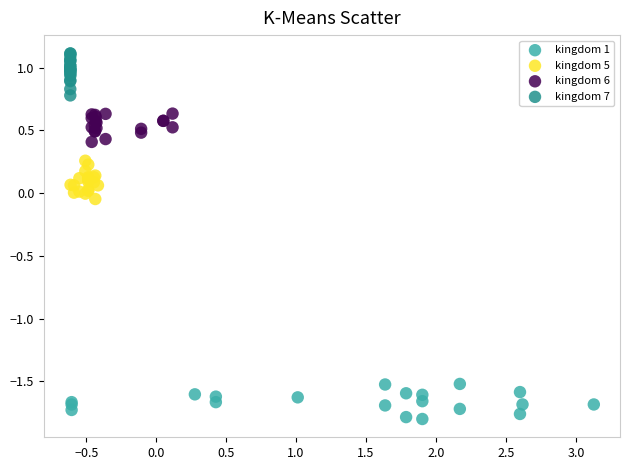

Which series reaches the minimum Y coordinate?

kingdom 1